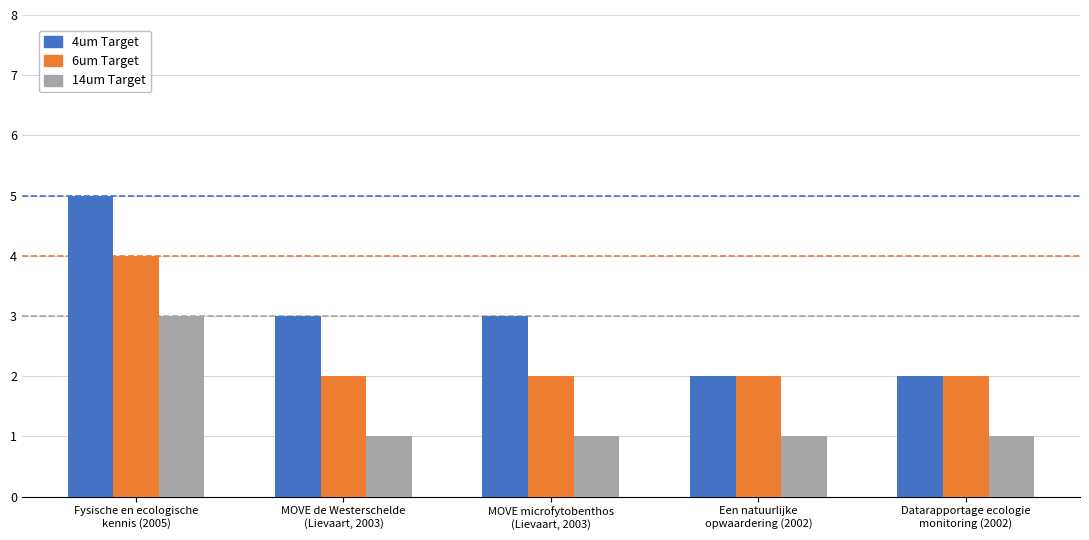

Are the bars horizontal?

No